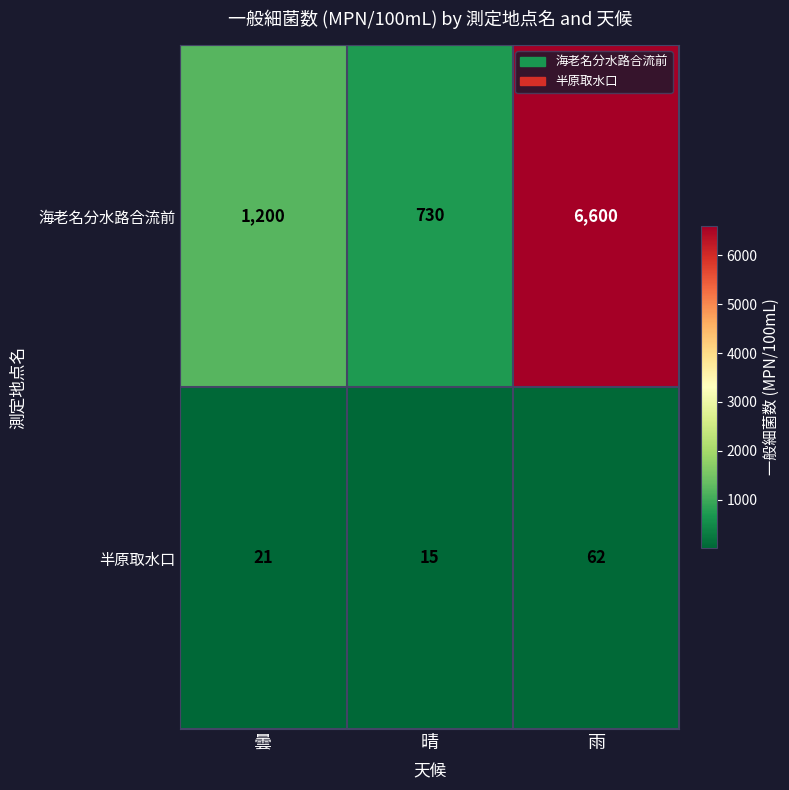

At which label is 海老名分水路合流前 closest to 3665?

曇